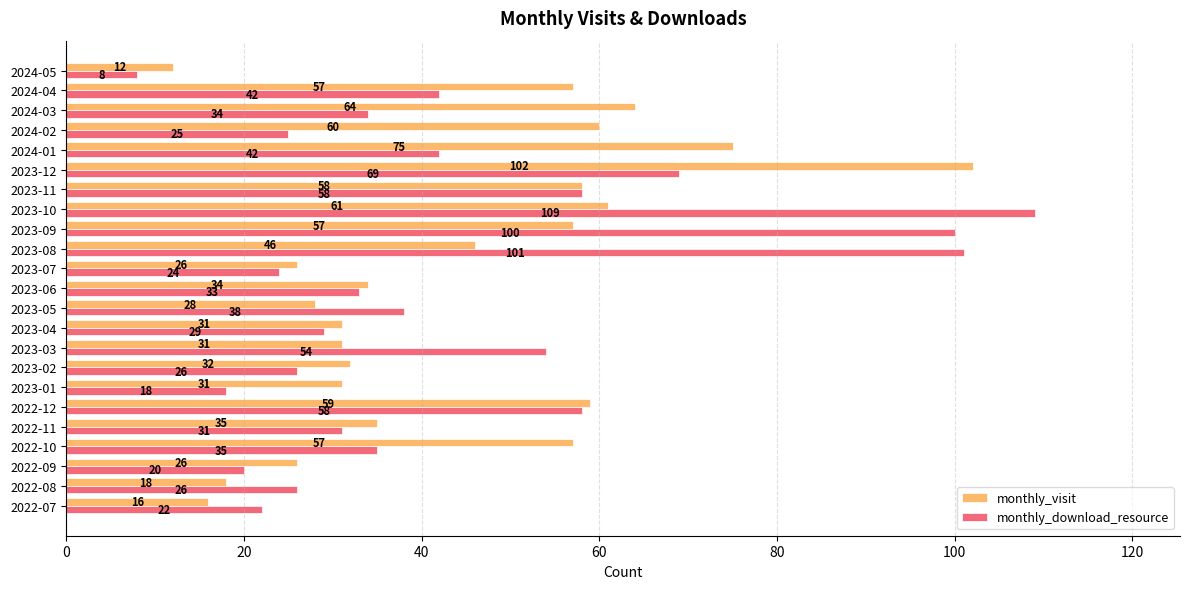

What is the spread (max minus min) of values at 2024-05?

4